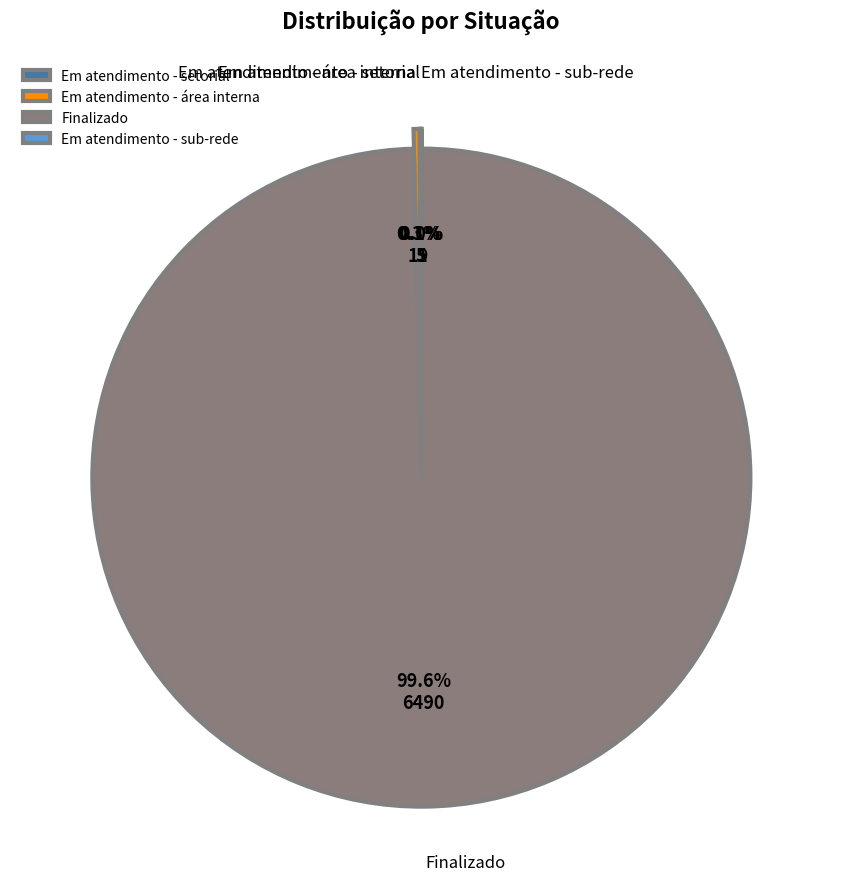

What is the largest slice in the pie chart?

Finalizado